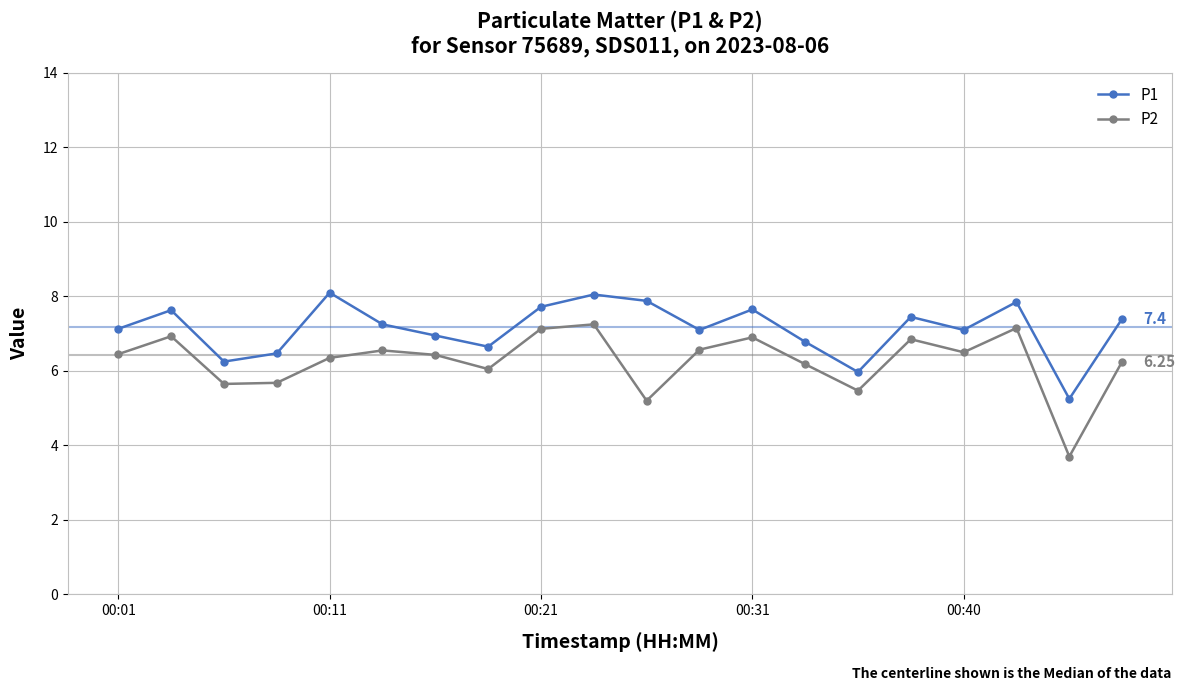

What is the average value of the P1 series?

7.1